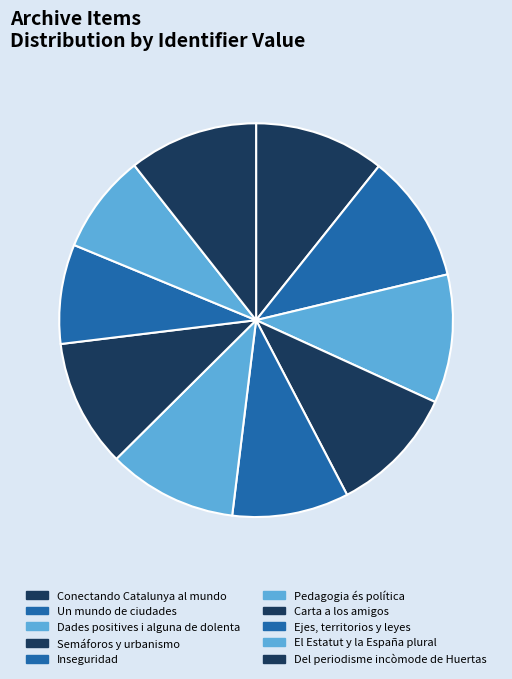

To the nearest percent, what is the combined percentage of Dades positives i alguna de dolenta and Conectando Catalunya al mundo?

21%